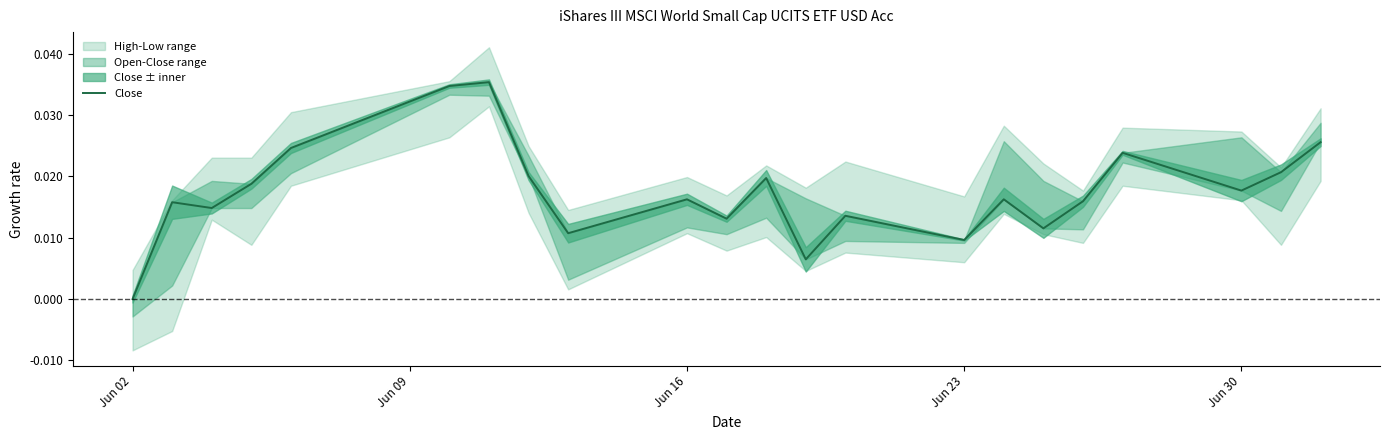

True or false: the data shows 0.0 at 21.

False